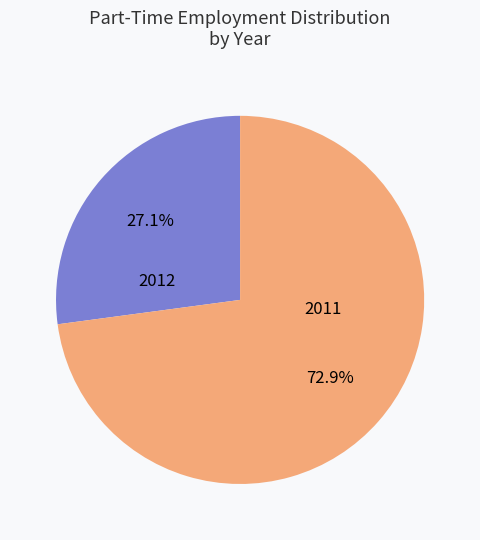

What portion of the pie excludes 2011?

27.1%